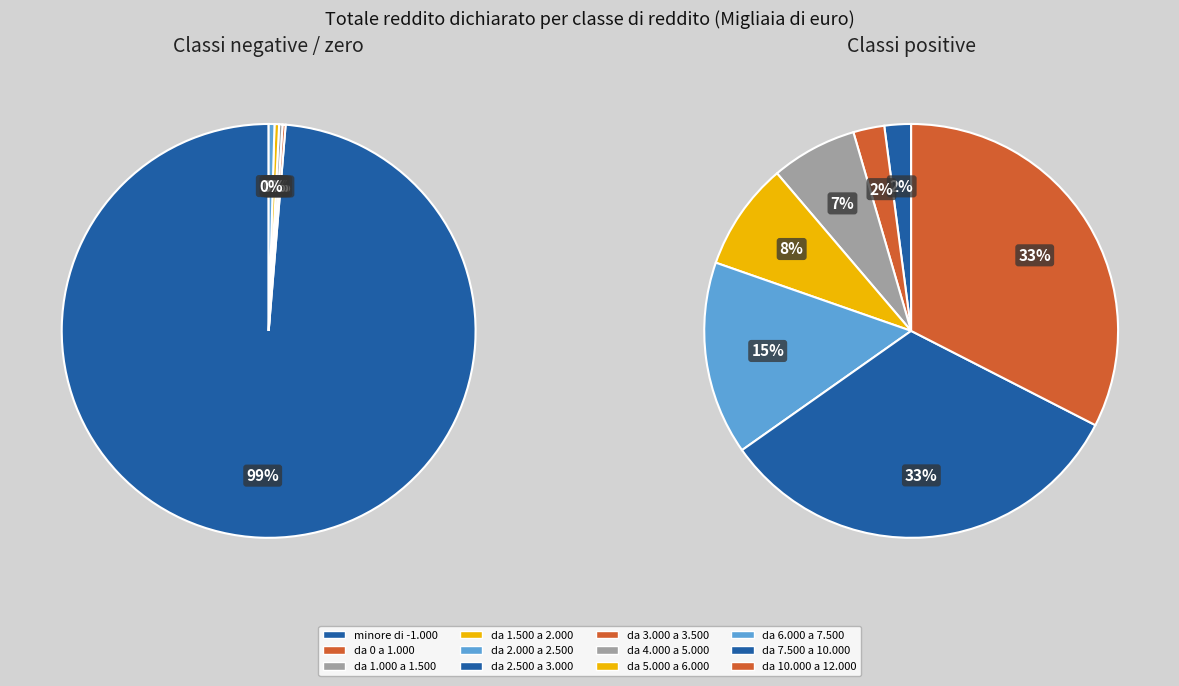

What is the largest slice in the pie chart?

minore di -1.000